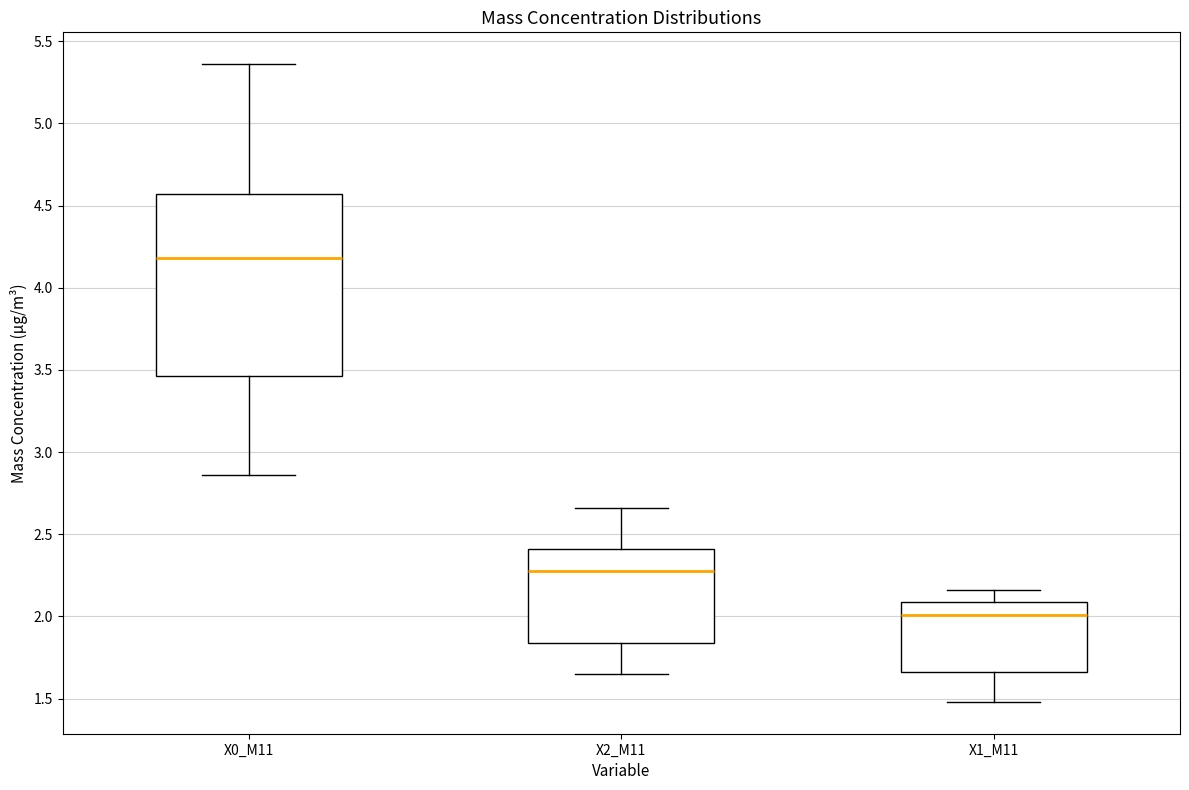

Reading left to right, read every box against the y-axis: the position of its median line, the range the box covers, and the ends of its whiskers. The values are not printed on the chart, so give them approximately, as read against the axis.

X0_M11: median 4.20, box 3.45 to 4.55, whiskers 2.85 to 5.35
X2_M11: median 2.30, box 1.85 to 2.40, whiskers 1.65 to 2.65
X1_M11: median 2.00, box 1.65 to 2.10, whiskers 1.50 to 2.15